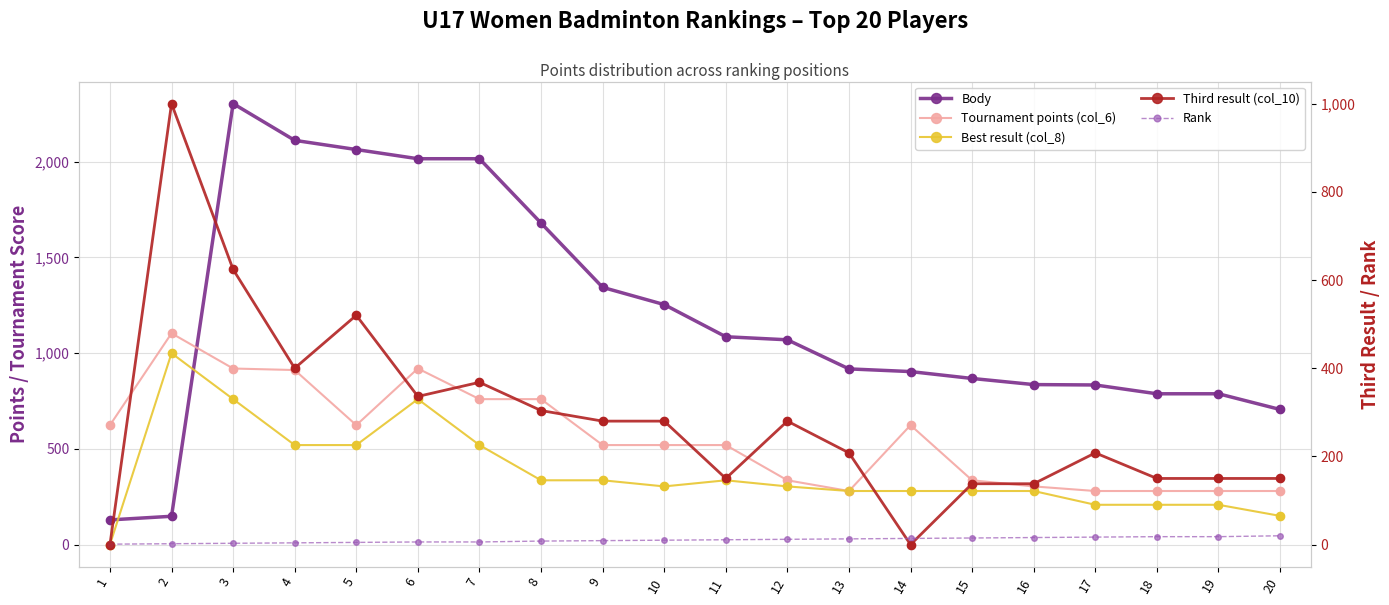

Which series reaches the maximum Y coordinate?

Body